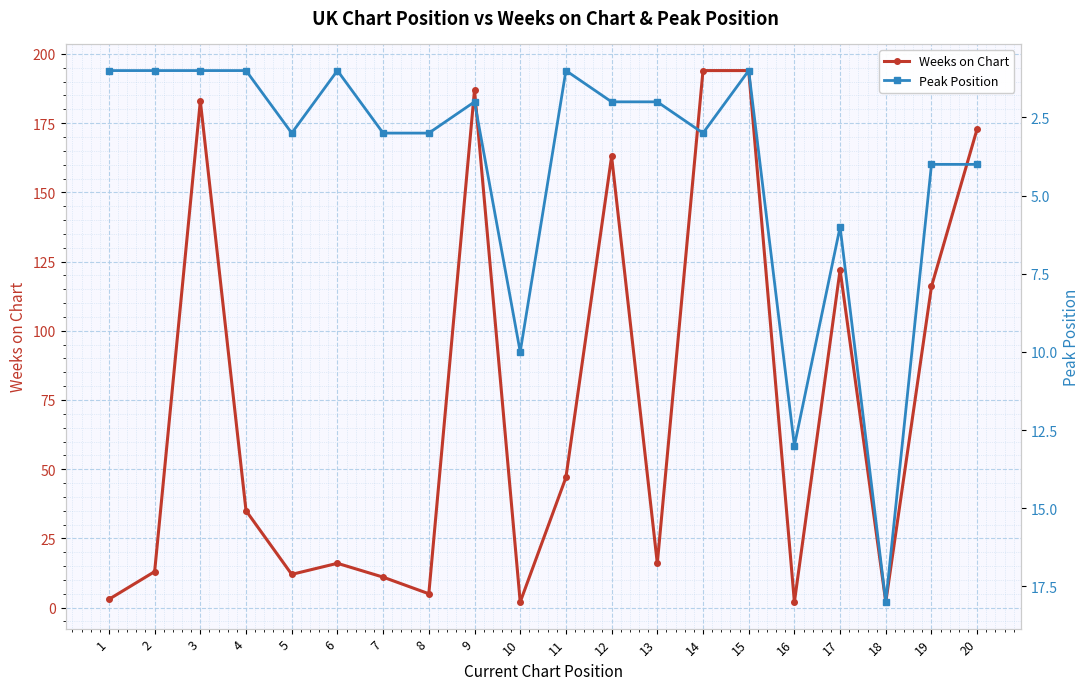

What is the value of the Peak Position point at the 12th from the left?

2